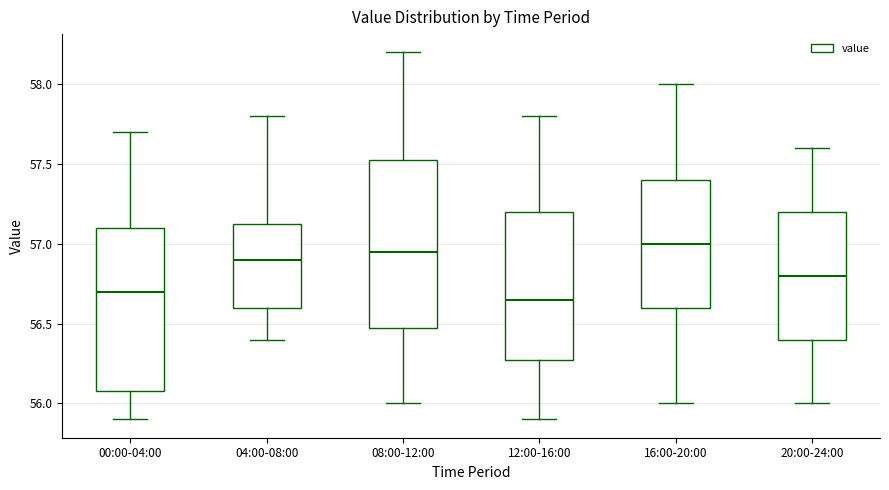

Where is the lower edge of the box for 16:00-20:00 on the y-axis? The values are not printed on the chart, so give them approximately, as read against the axis.

56.60